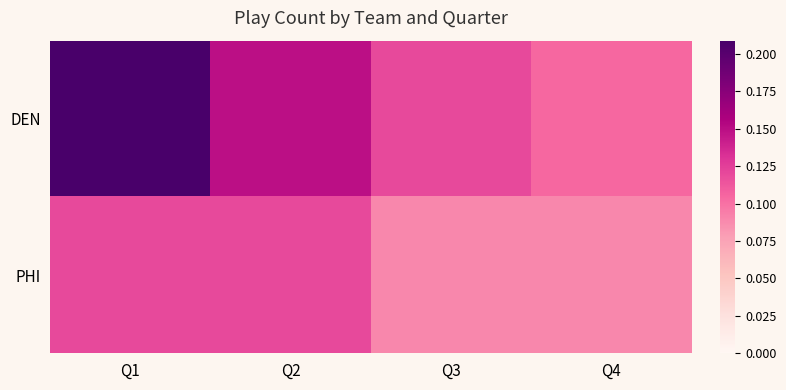

At Q4, list the series in order from largest to smallest.

DEN, PHI